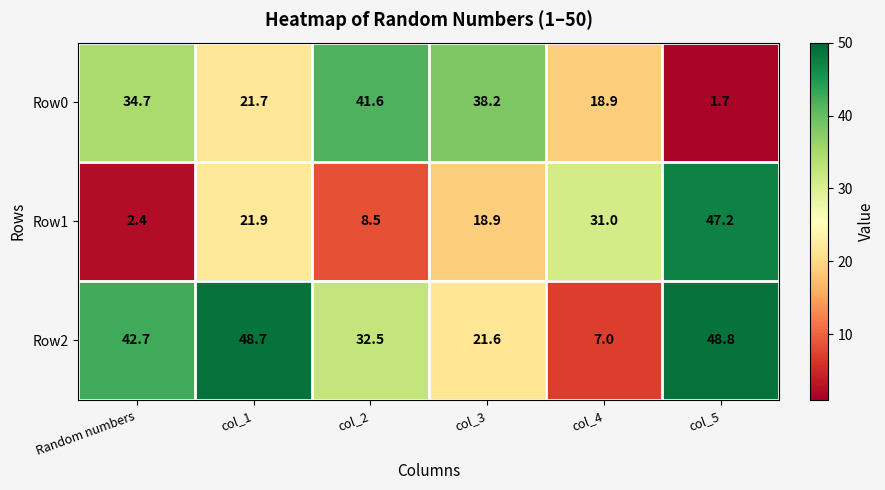

Which series has the largest range (max minus min)?

Row1